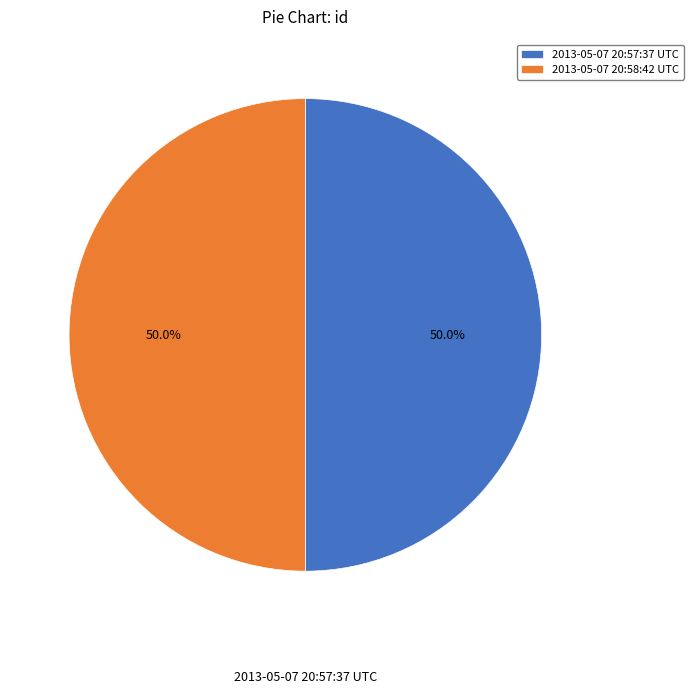

To the nearest percent, what percentage of the pie is 2013-05-07 20:58:42 UTC?

50%